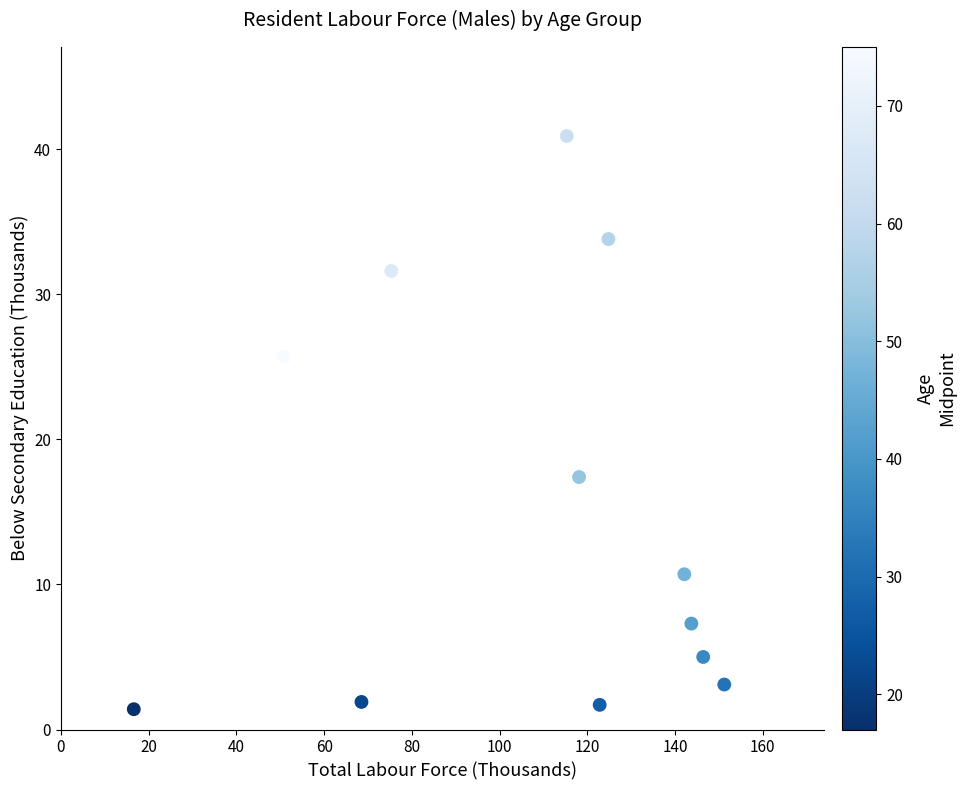

What is the average Y value?

15.0